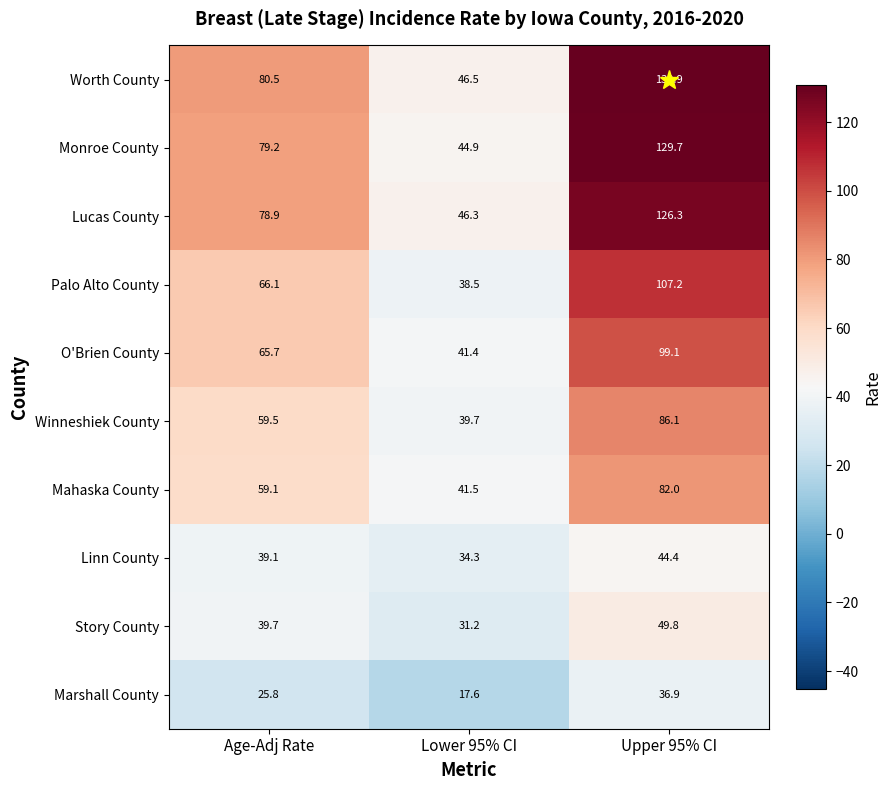

At how many categories does at least one series exceed 19?

3